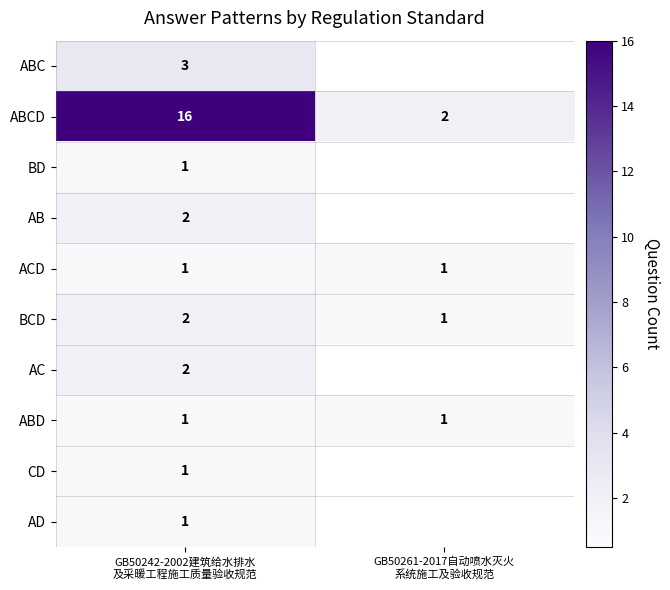

What is the spread (max minus min) of values at GB50242-2002建筑给水排水
及采暖工程施工质量验收规范?

15